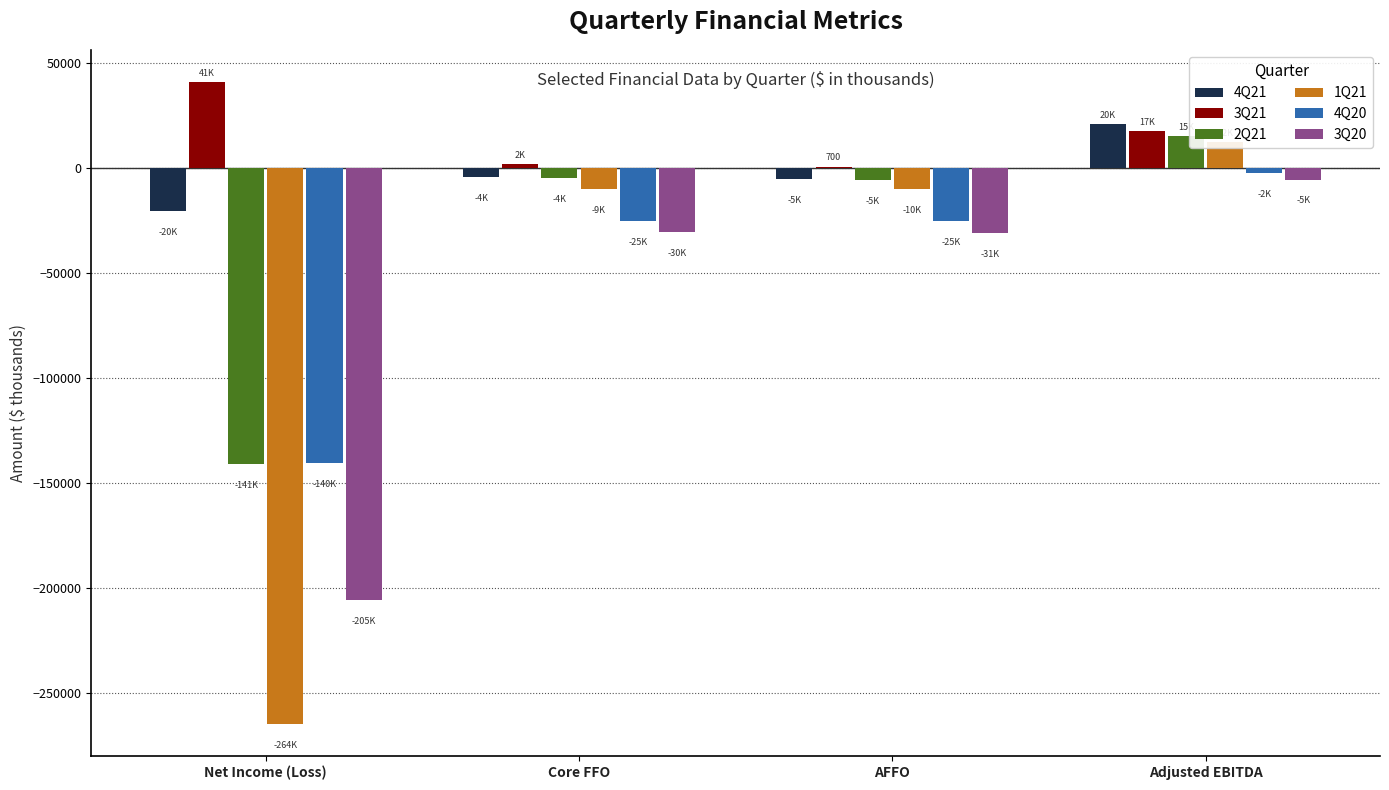

What position from the right is Adjusted EBITDA?

1